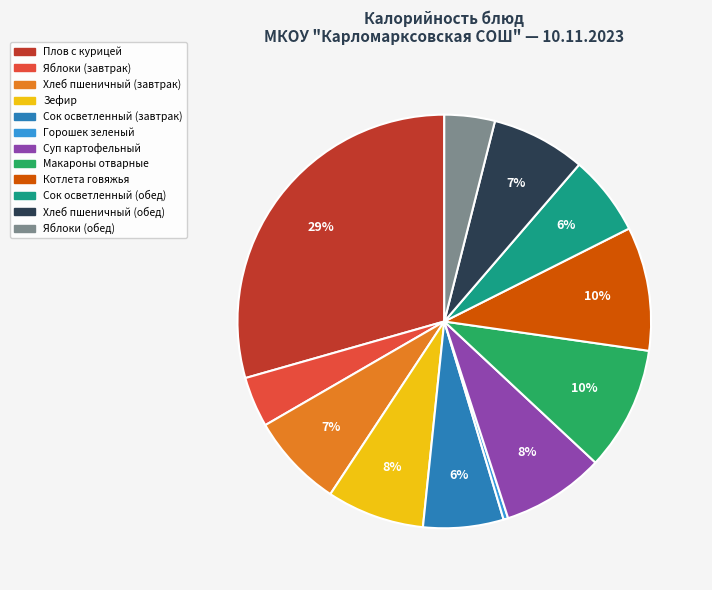

Is there any slice that represents more than half of the pie?

No